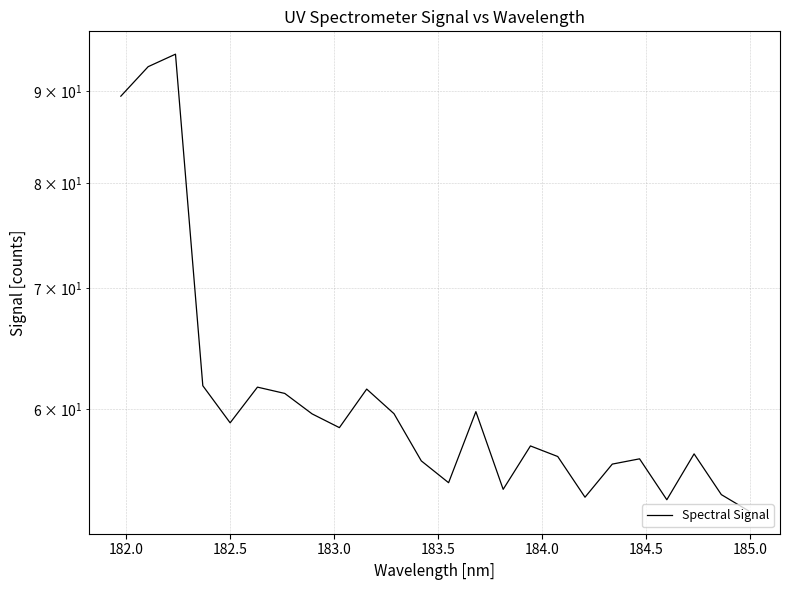

How many values are below 58?

12